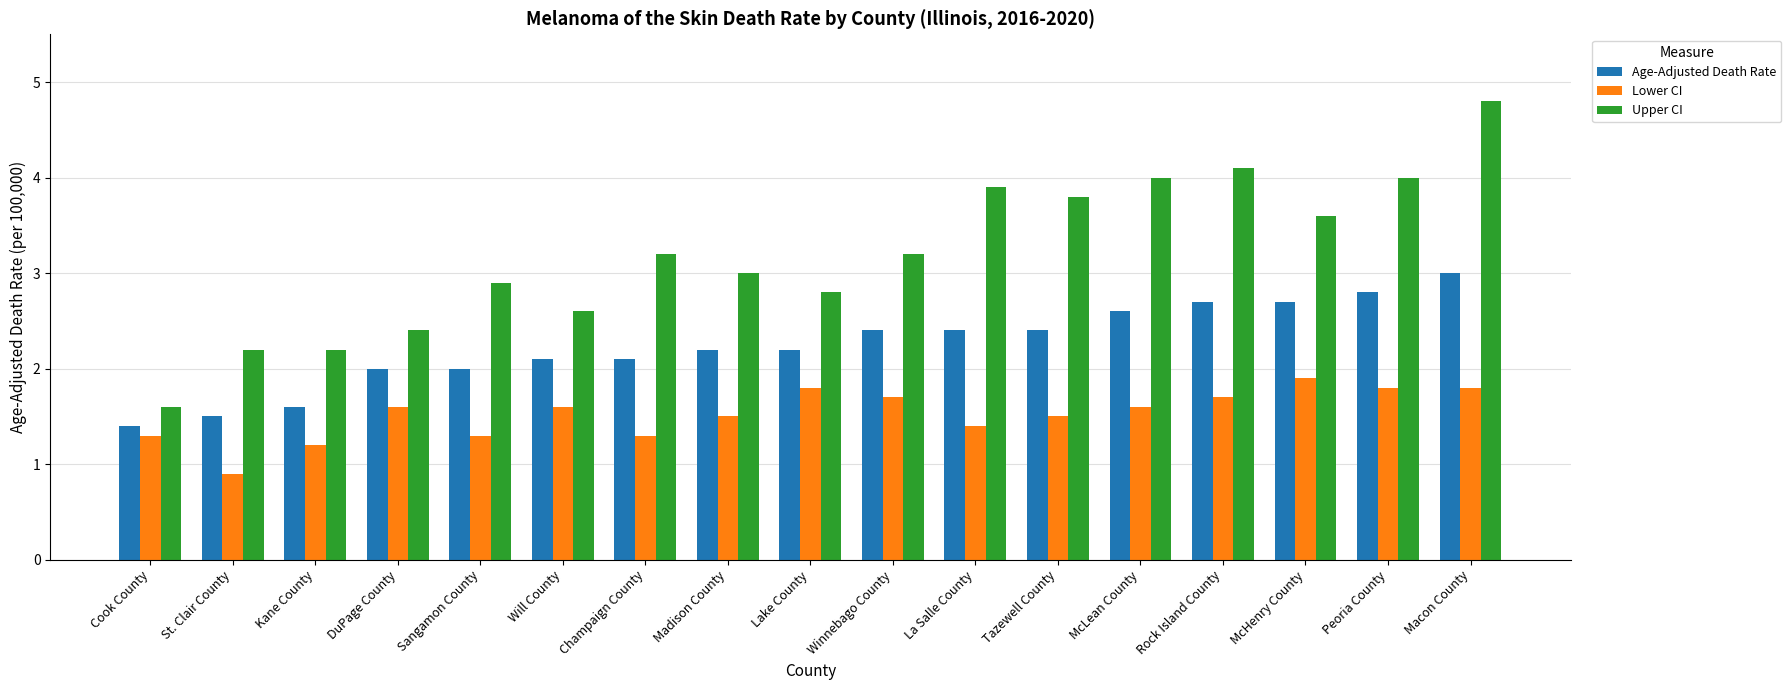

Reading left to right, extract all data points from this chart.

Age-Adjusted Death Rate: 1.4	1.5	1.6	2.0	2.0	2.1	2.1	2.2	2.2	2.4	2.4	2.4	2.6	2.7	2.7	2.8	3.0
Lower CI: 1.3	0.9	1.2	1.6	1.3	1.6	1.3	1.5	1.8	1.7	1.4	1.5	1.6	1.7	1.9	1.8	1.8
Upper CI: 1.6	2.2	2.2	2.4	2.9	2.6	3.2	3.0	2.8	3.2	3.9	3.8	4.0	4.1	3.6	4.0	4.8